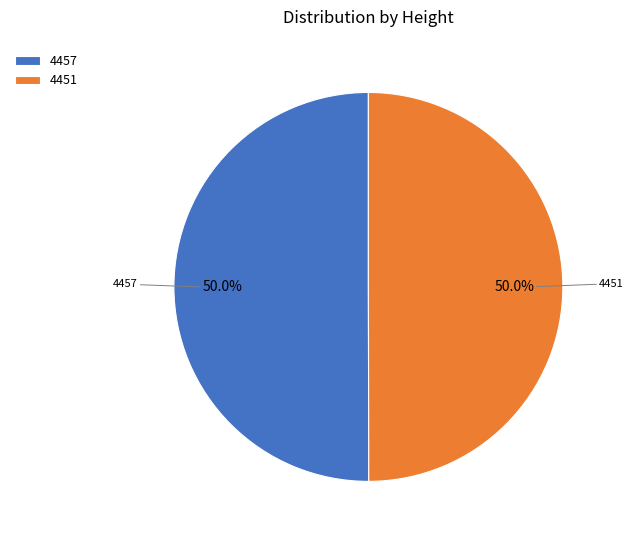

Count the number of slices in the pie.

2